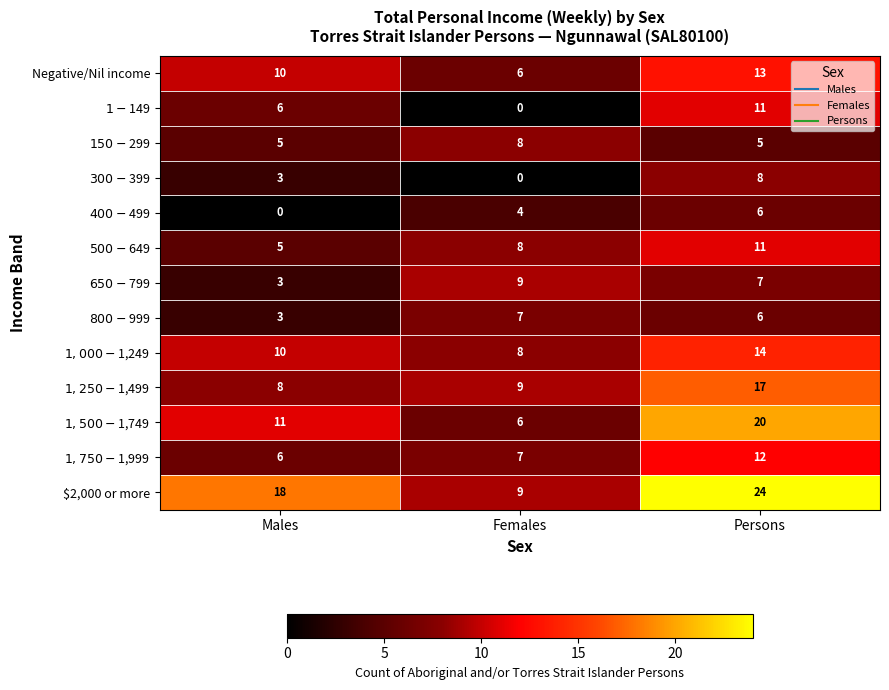

What value does the $2,000 or more series have at Males, to the nearest 5?

20